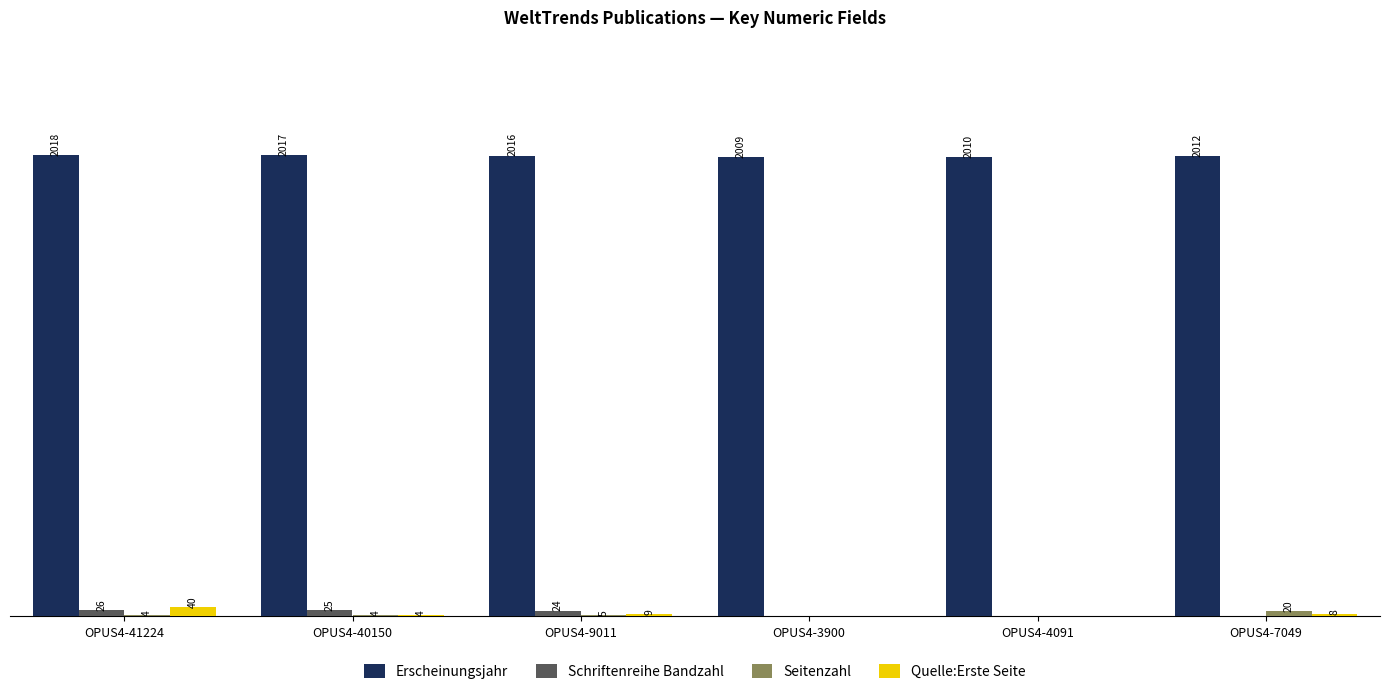

At which label does Erscheinungsjahr first exceed 2016?

OPUS4-41224